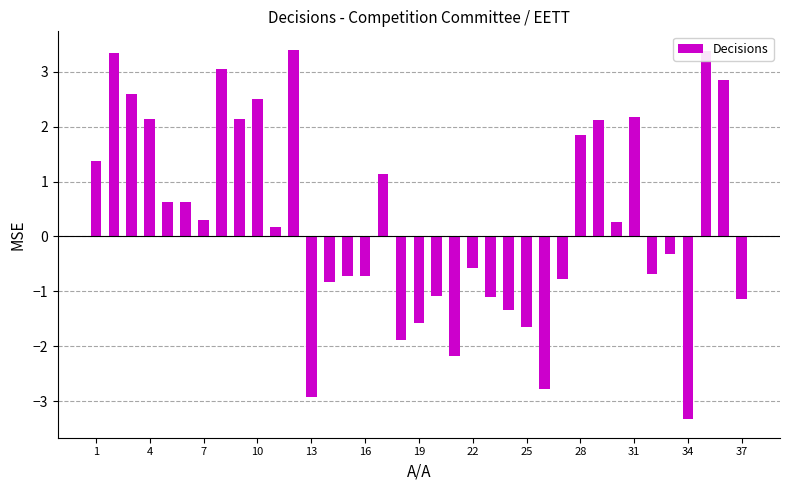

What is the average value?

0.3